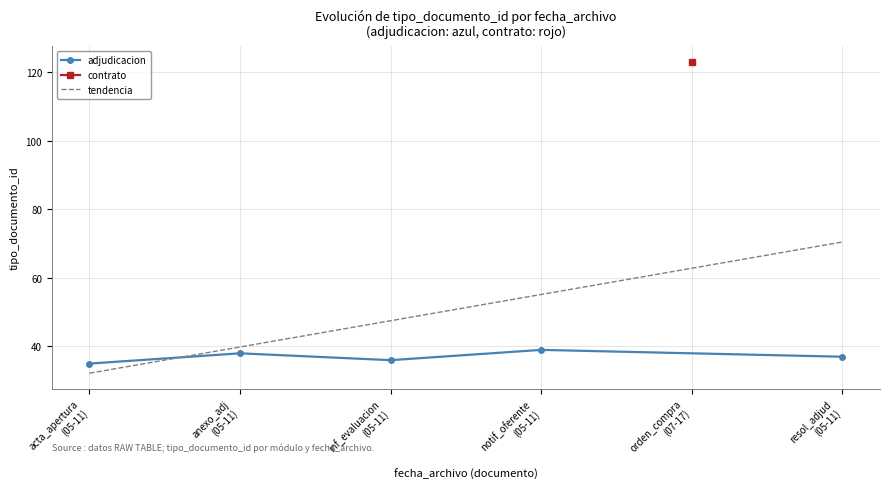

What is the minimum value for adjudicacion?

35